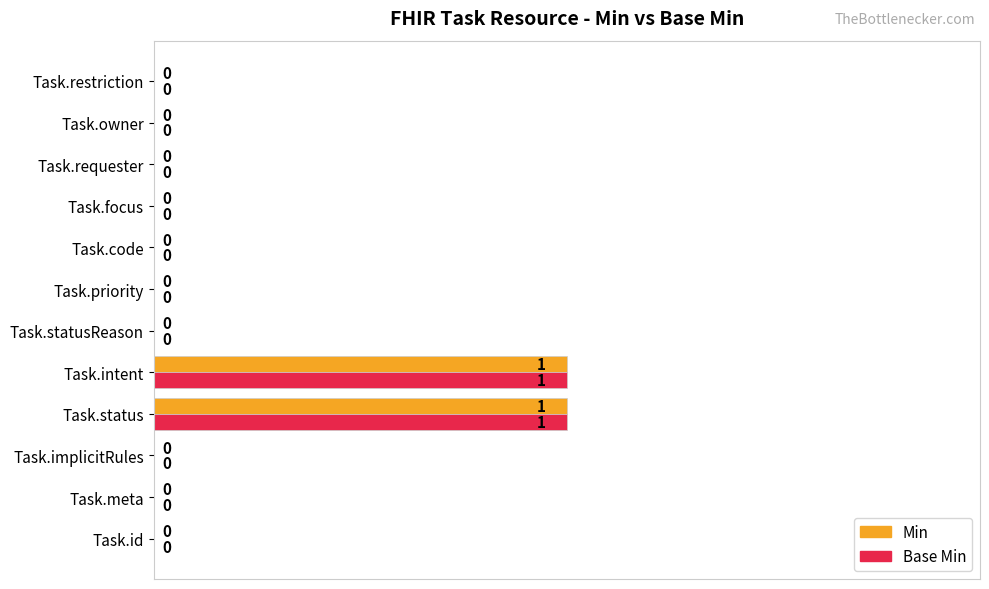

How many Base Min values are between 0 and 1?

12